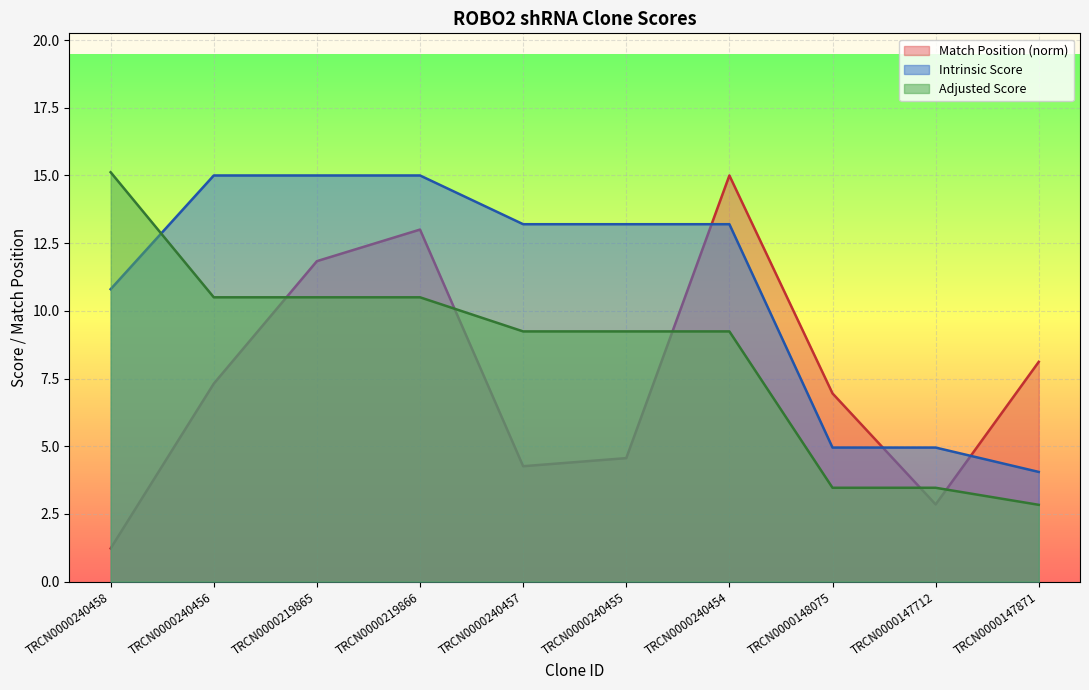

How many categories are shown in the chart?

10